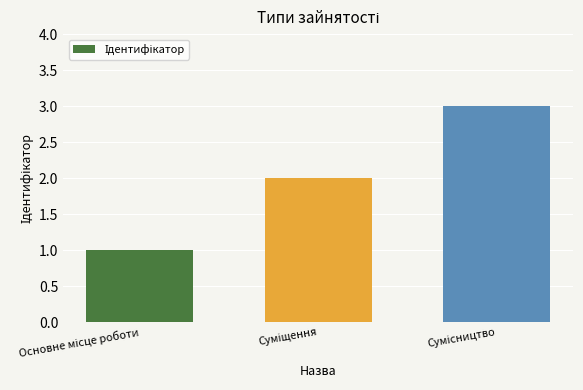

How many data points does each series have?

3